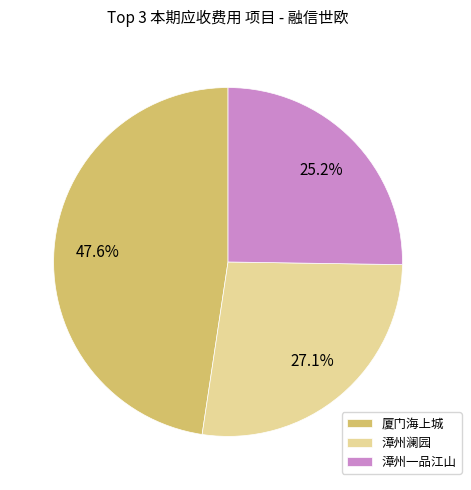

Which slice is the largest?

厦门海上城